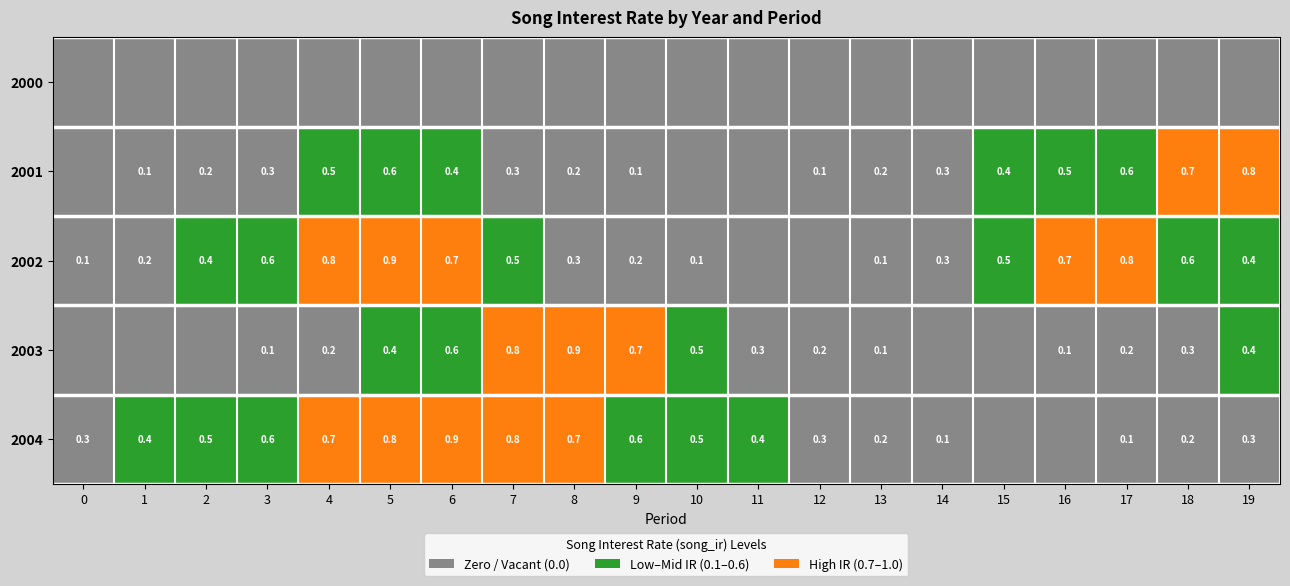

What is the sum of the 2002 values at 16 and 5?

1.6